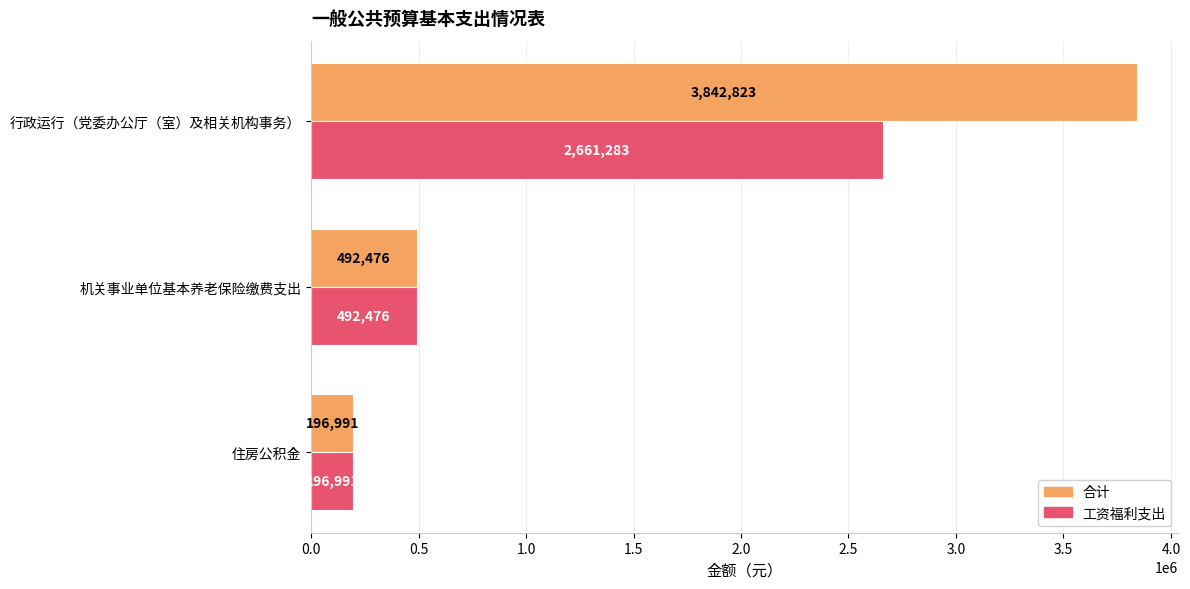

What is the spread (max minus min) of values at 行政运行（党委办公厅（室）及相关机构事务）?

1181540.0